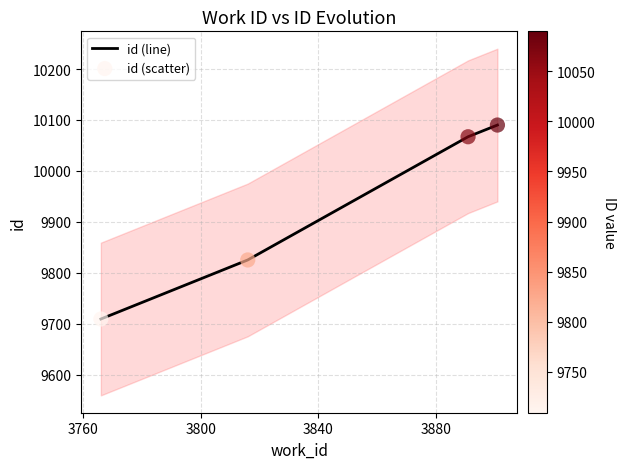

Which series contains the highest Y value?

id (line)